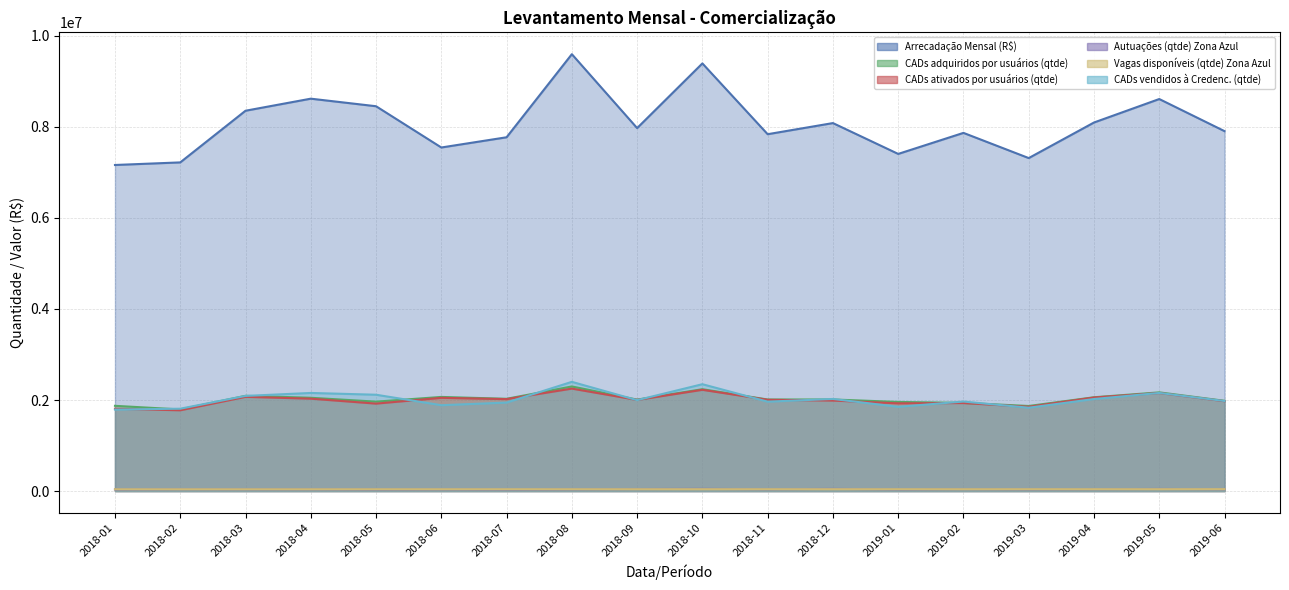

Which series has the largest total across all categories?

Arrecadação Mensal (R$)